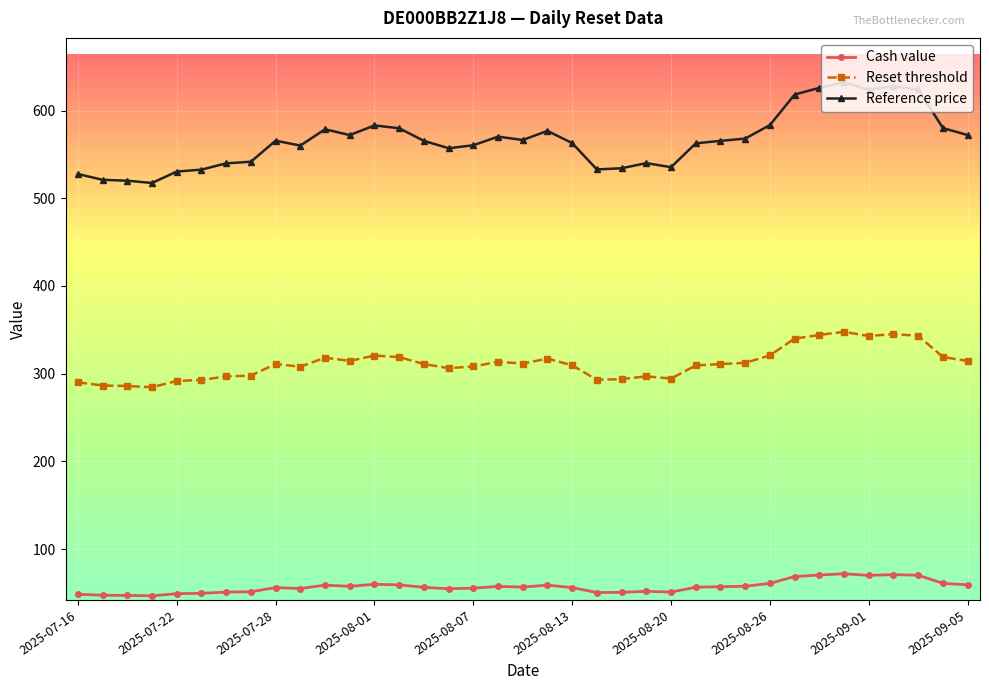

What are all the series names shown in the legend?

Cash value, Reset threshold, Reference price